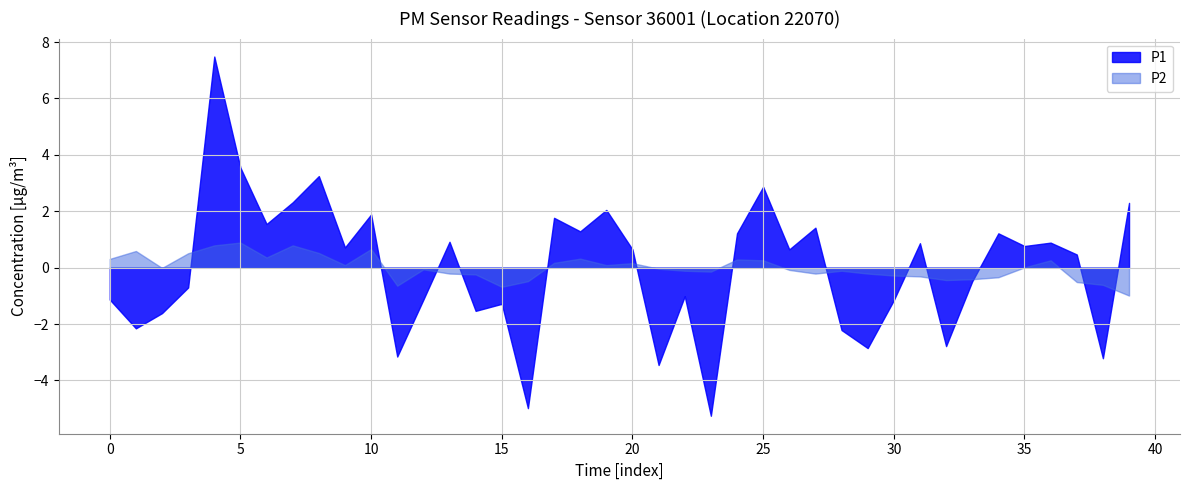

Count the number of categories in the chart.

40